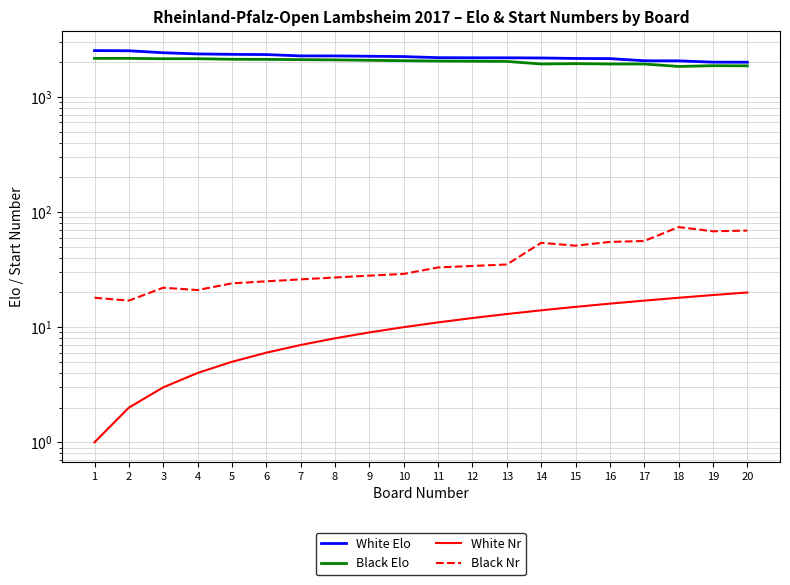

Reading left to right, what are all the values shown in this chart?

White Elo: 2523	2514	2417	2360	2340	2330	2269	2268	2253	2238	2190	2185	2184	2176	2156	2149	2059	2054	2002	1999
Black Elo: 2159	2160	2144	2145	2121	2116	2105	2095	2078	2062	2047	2040	2032	1930	1943	1929	1929	1837	1865	1860
White Nr: 1	2	3	4	5	6	7	8	9	10	11	12	13	14	15	16	17	18	19	20
Black Nr: 18	17	22	21	24	25	26	27	28	29	33	34	35	54	51	55	56	74	68	69